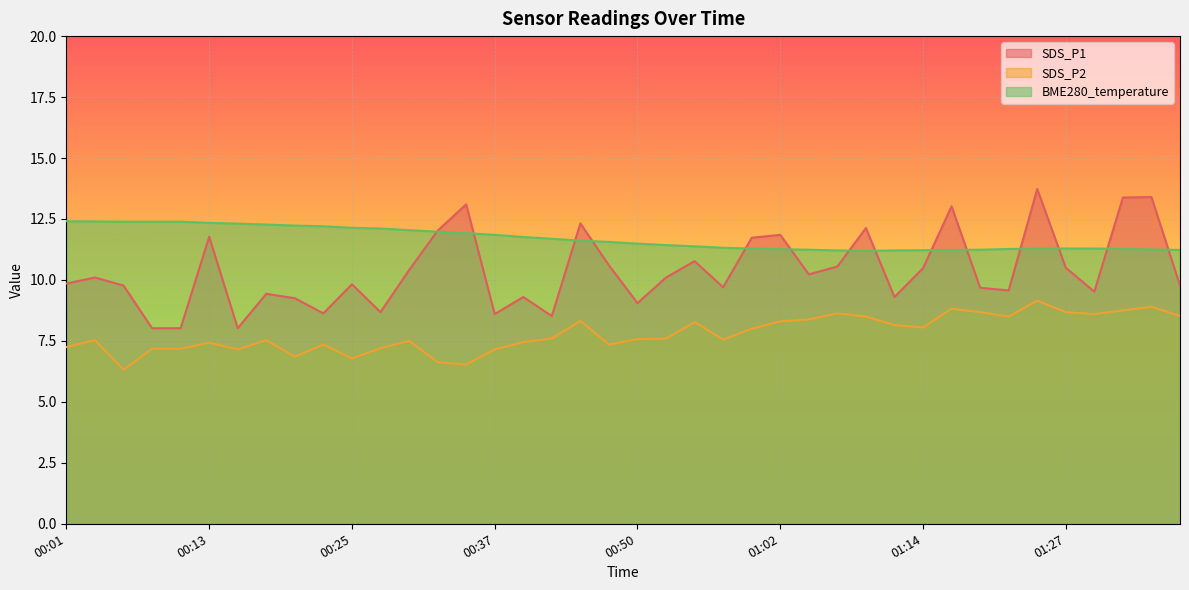

Where is the first local minimum for SDS_P2?

00:05